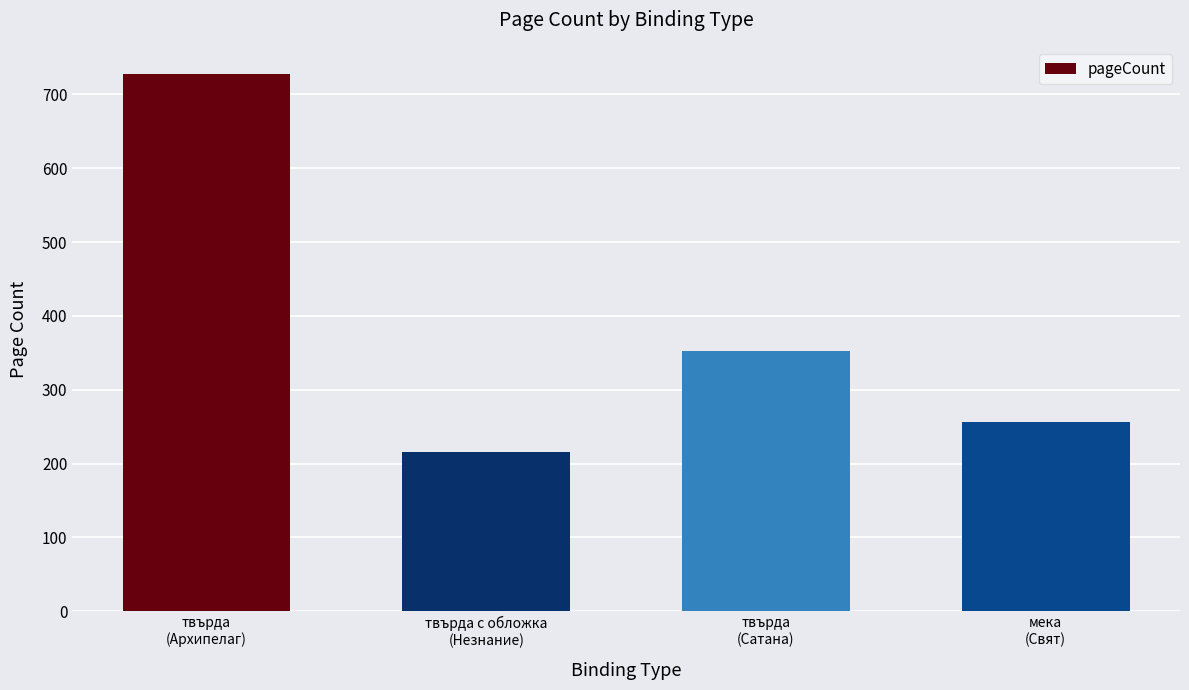

Reading left to right, what are all the values shown in this chart?

твърда
(Архипелаг)=728	твърда с обложка
(Незнание)=216	твърда
(Сатана)=352	мека
(Свят)=256